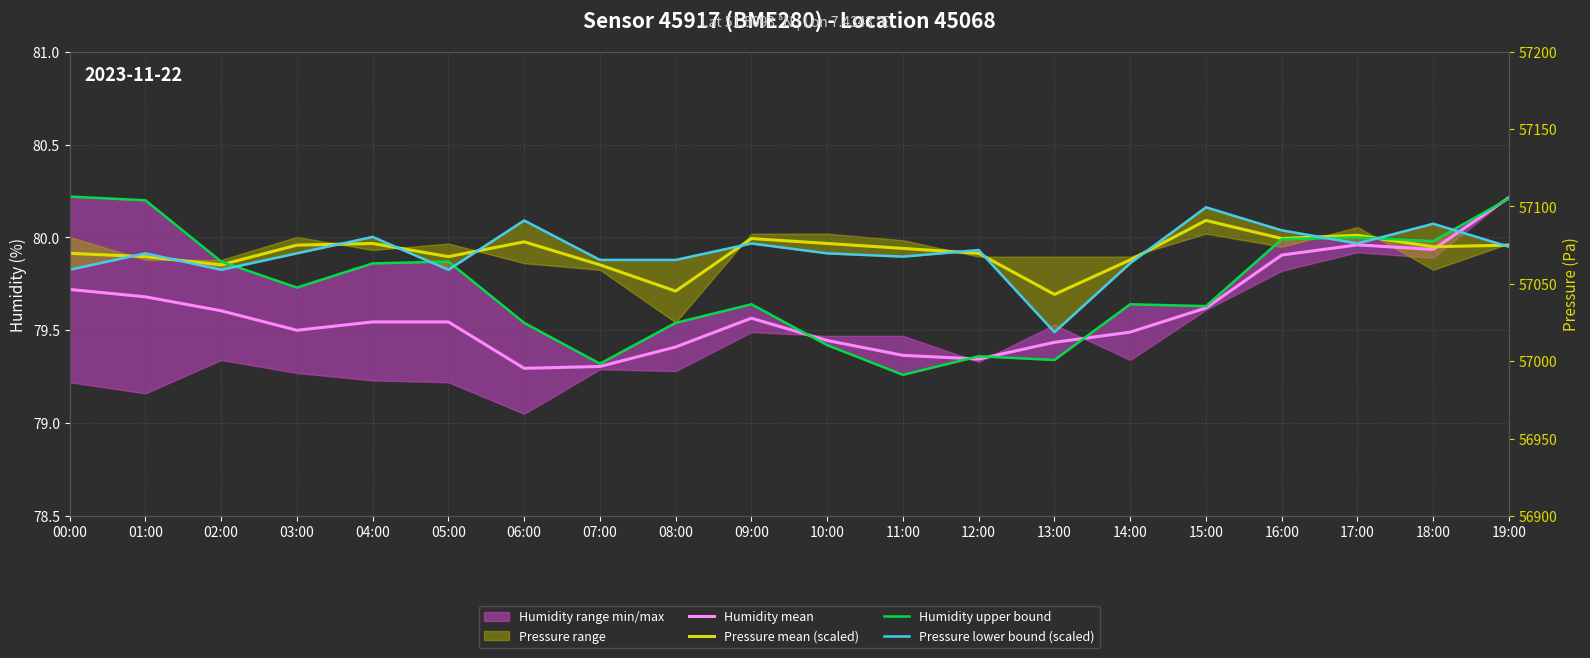

What is the spread (max minus min) of values at 16:00?

0.1